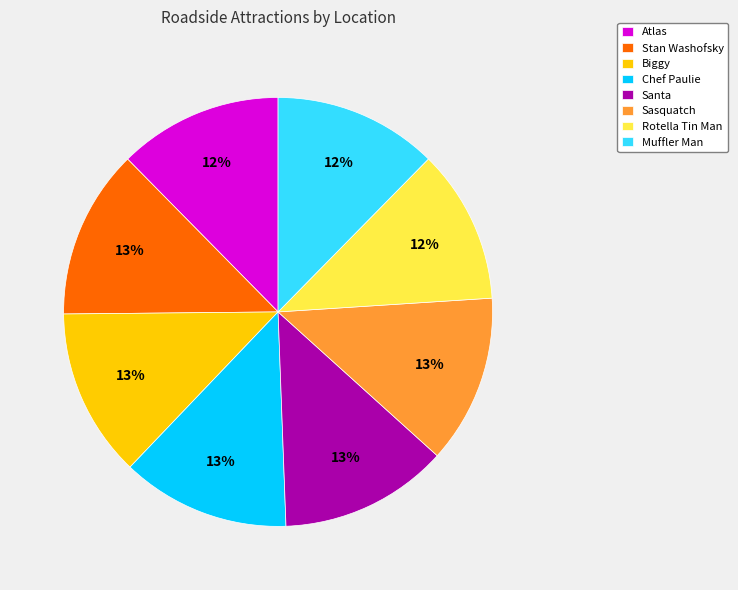

How many segments does this pie chart have?

8